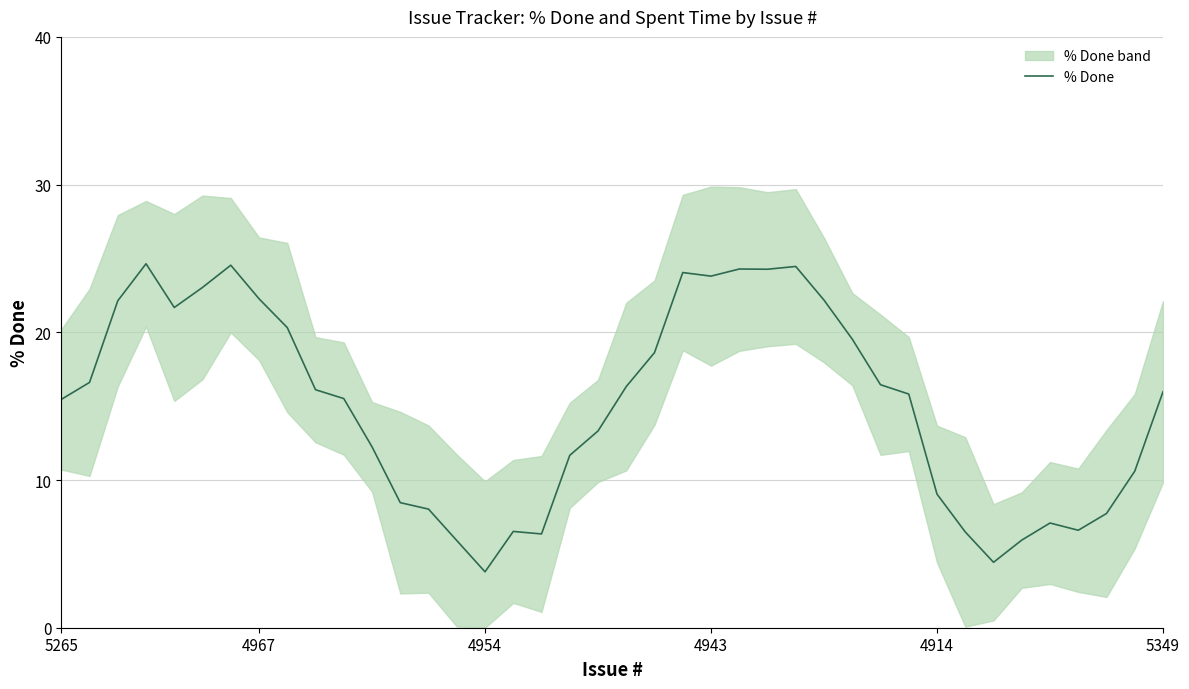

Does the chart display data point markers on the line(s)?

No